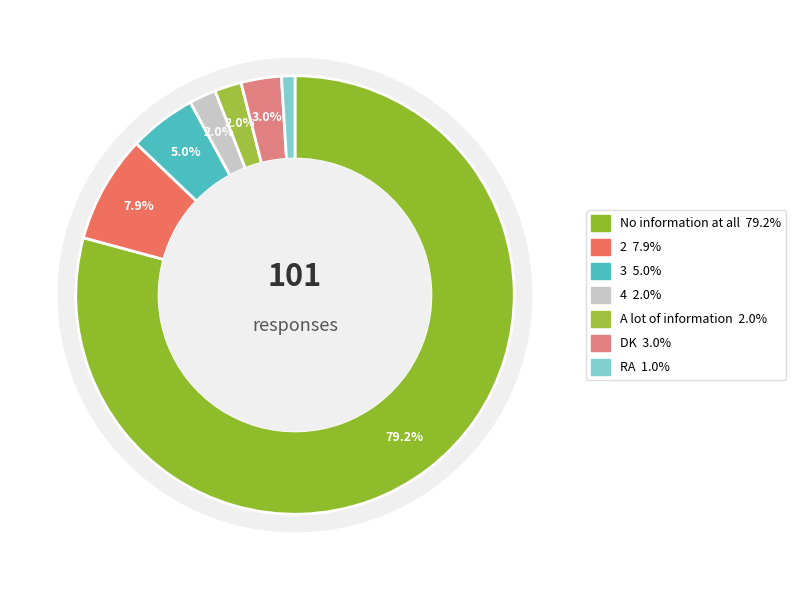

What percentage is NOT represented by A lot of information?

98.0%